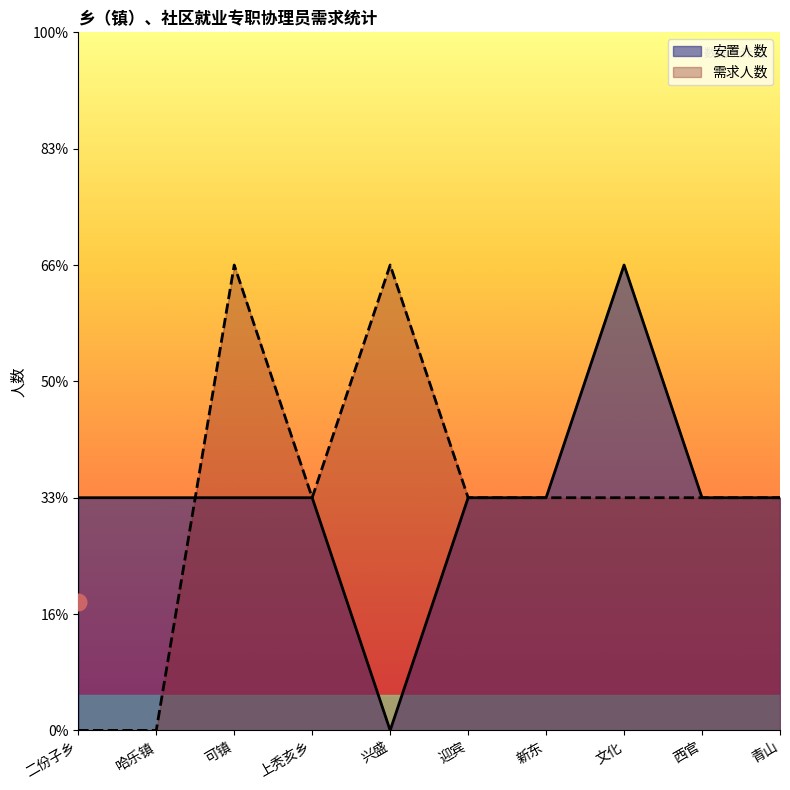

Is it true that 安置人数 equals 2 at 青山?

False